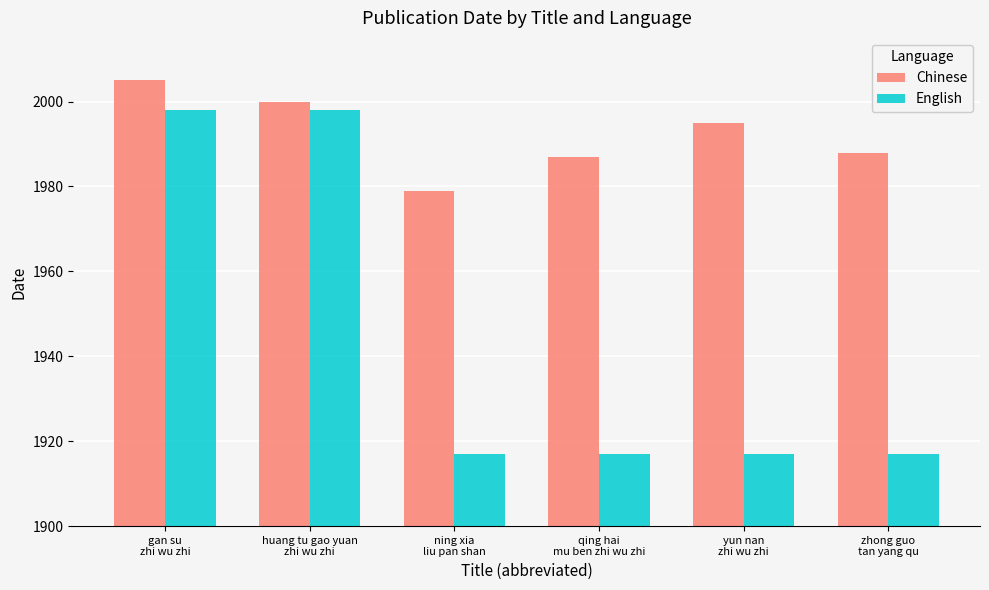

Reading left to right, list all the values displayed in this chart.

Chinese: 2005	2000	1979	1987	1995	1988
English: 1998	1998	1917	1917	1917	1917